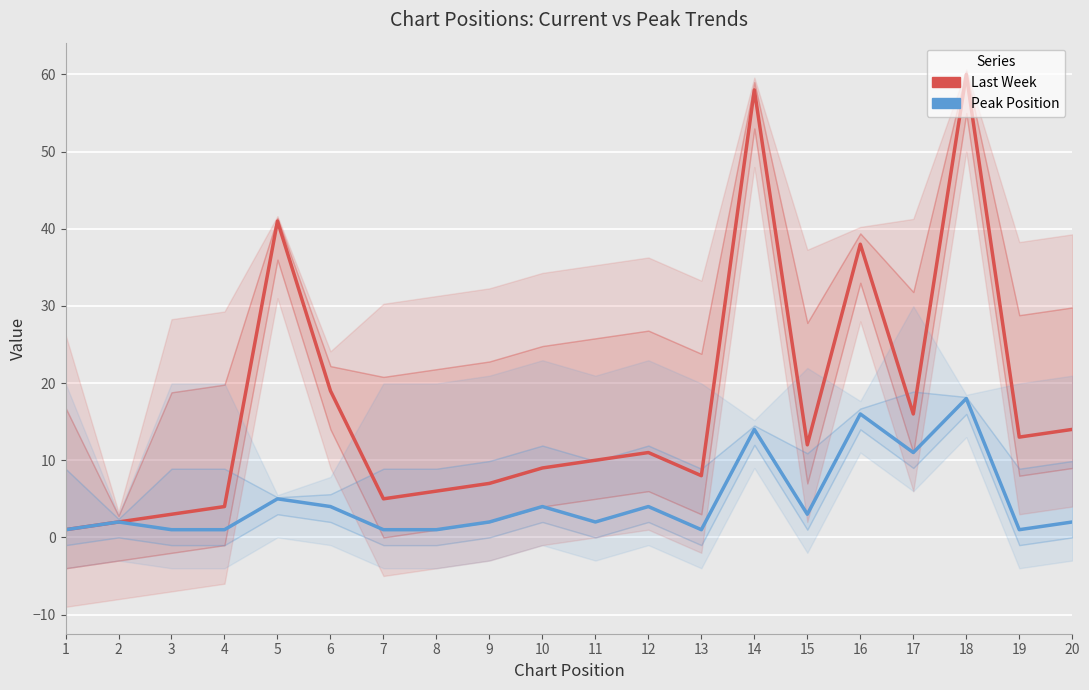

How many data points in Last Week are less than 11?

10